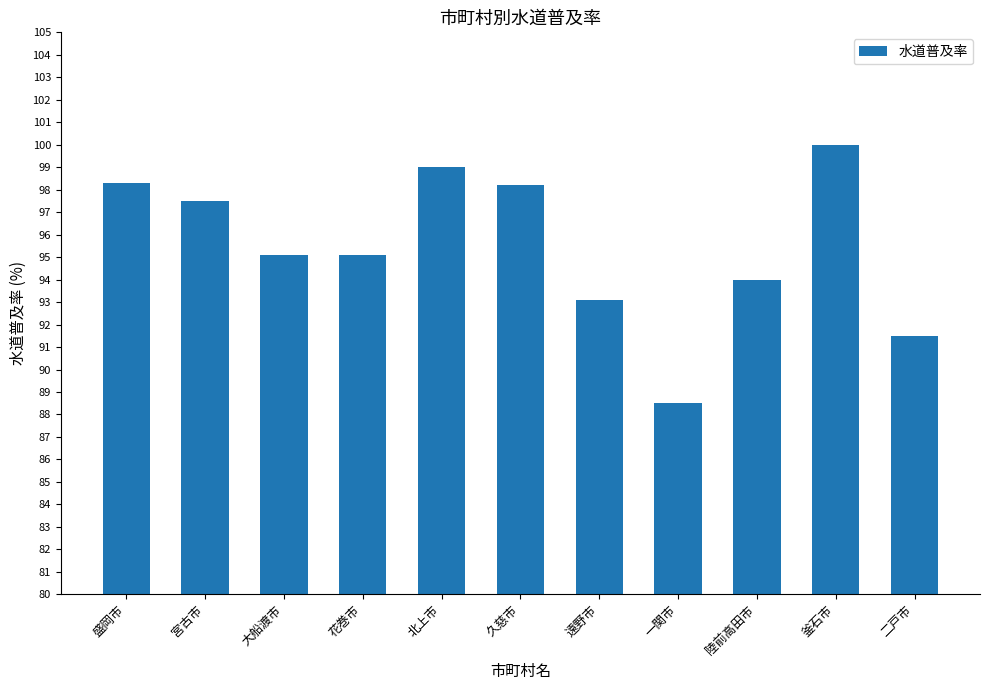

Approximately how many times larger is the value at 大船渡市 compared to 一関市?

1.1